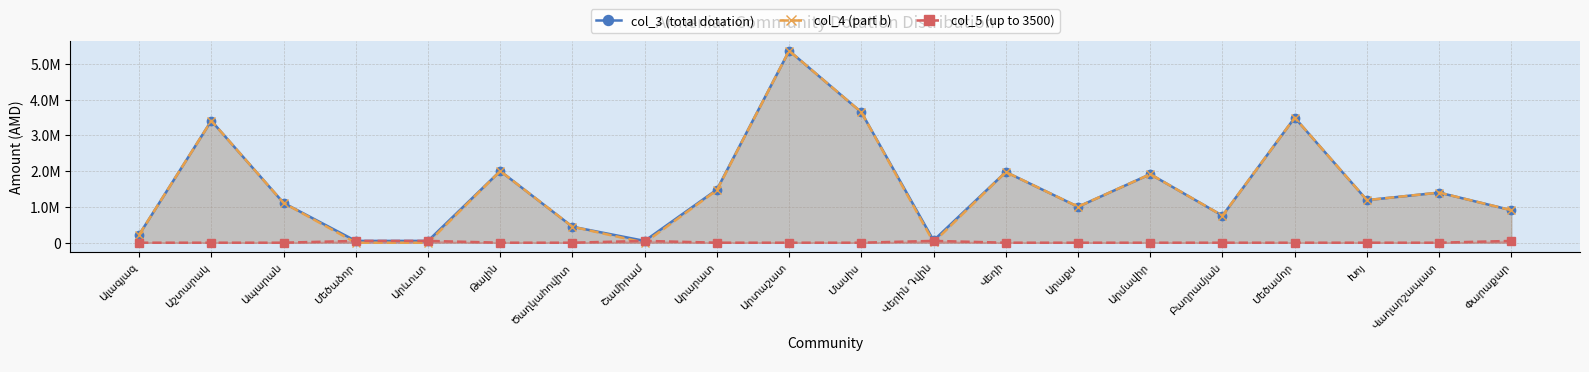

What is the difference between the col_4 (part b) values at Աշտարակ and Խոյ?

2217466.8